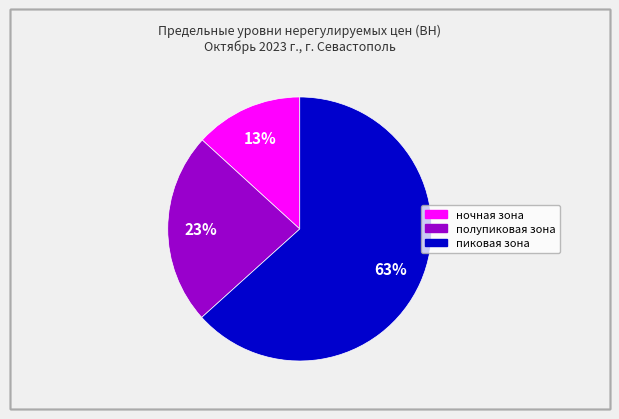

What is the smallest slice in the pie chart?

ночная зона